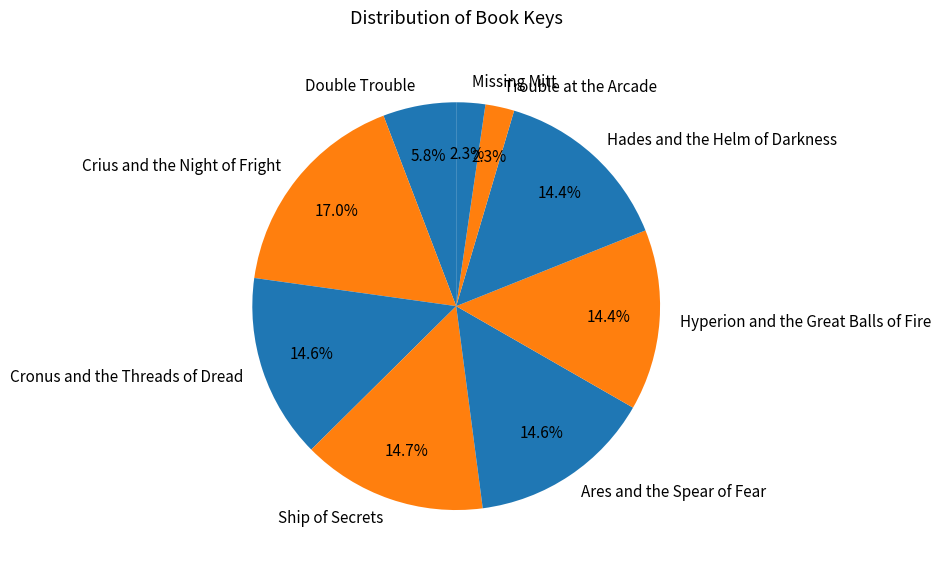

To the nearest percent, what percentage of the pie is Crius and the Night of Fright?

17%